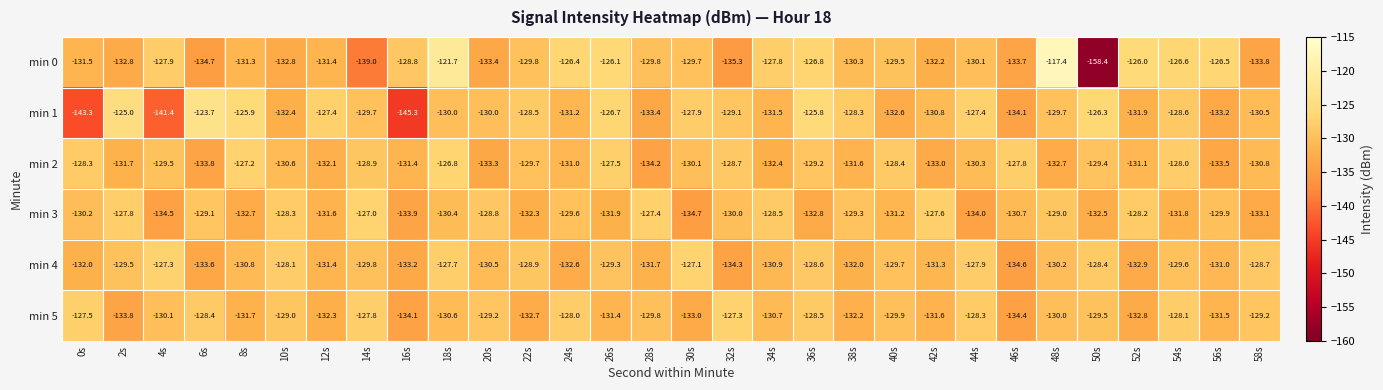

Is it true that min 3 equals -190.4 at 50s?

False